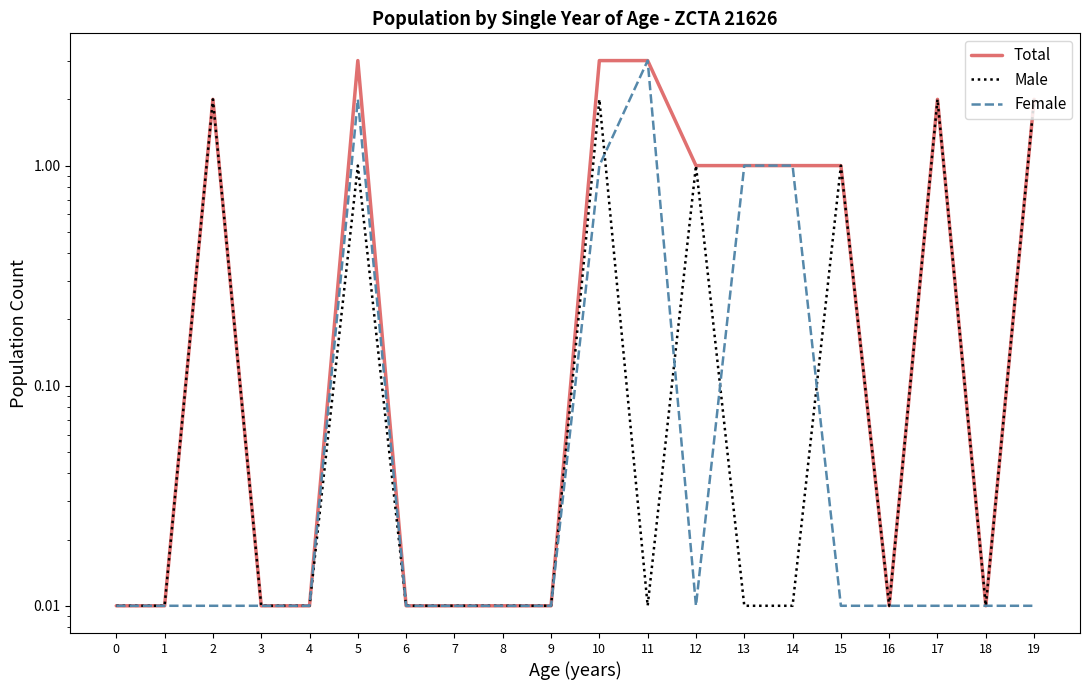

Is this an area chart (filled region under the line)?

No